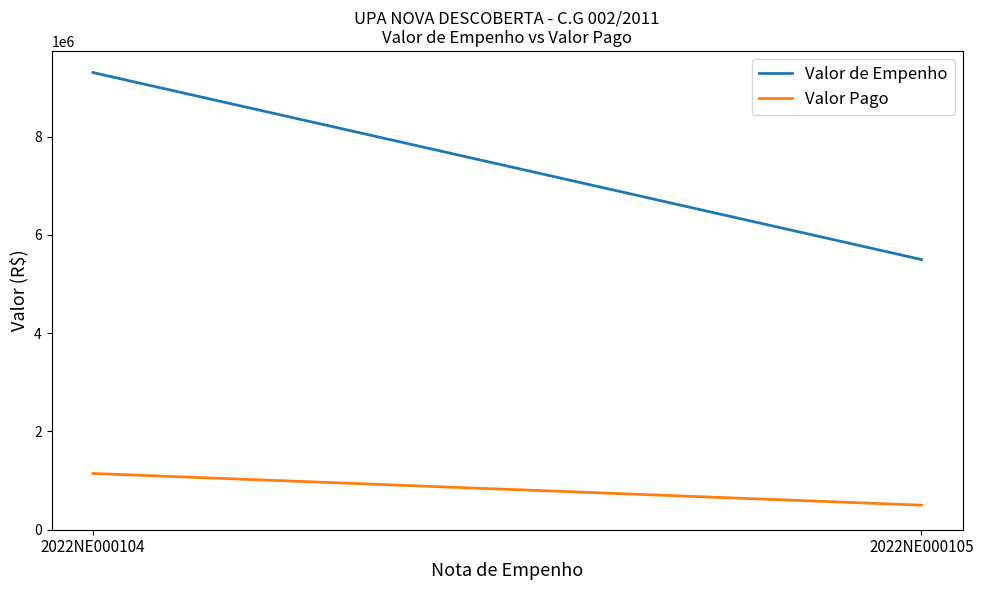

Which category has the lowest value in the Valor Pago series?

2022NE000105